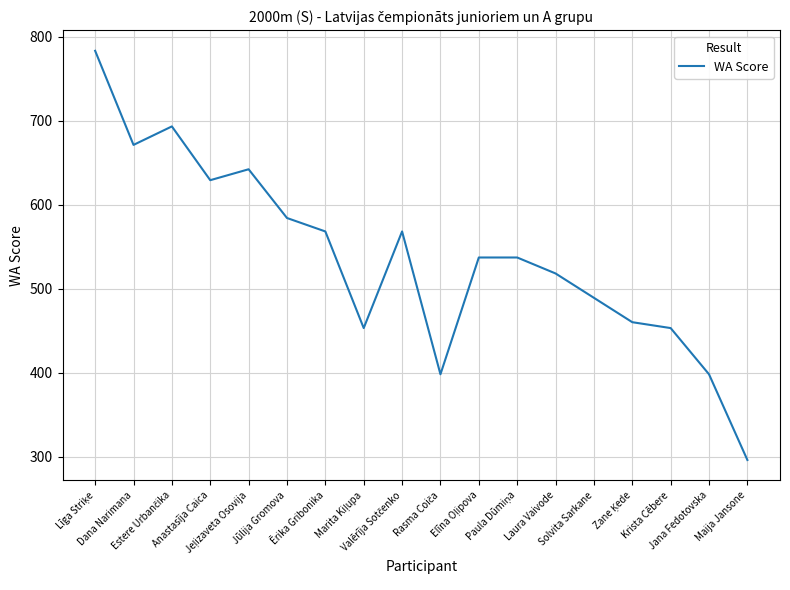

Does the chart display data point markers on the line(s)?

No